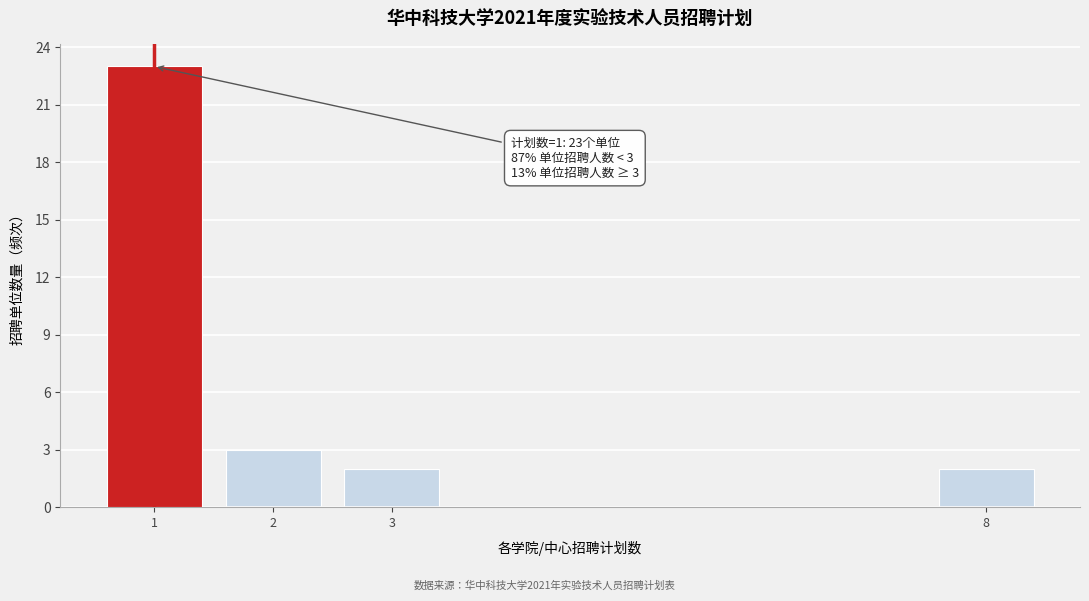

Reading left to right, what are all the values shown in this chart?

1=23	2=3	3=2	8=2